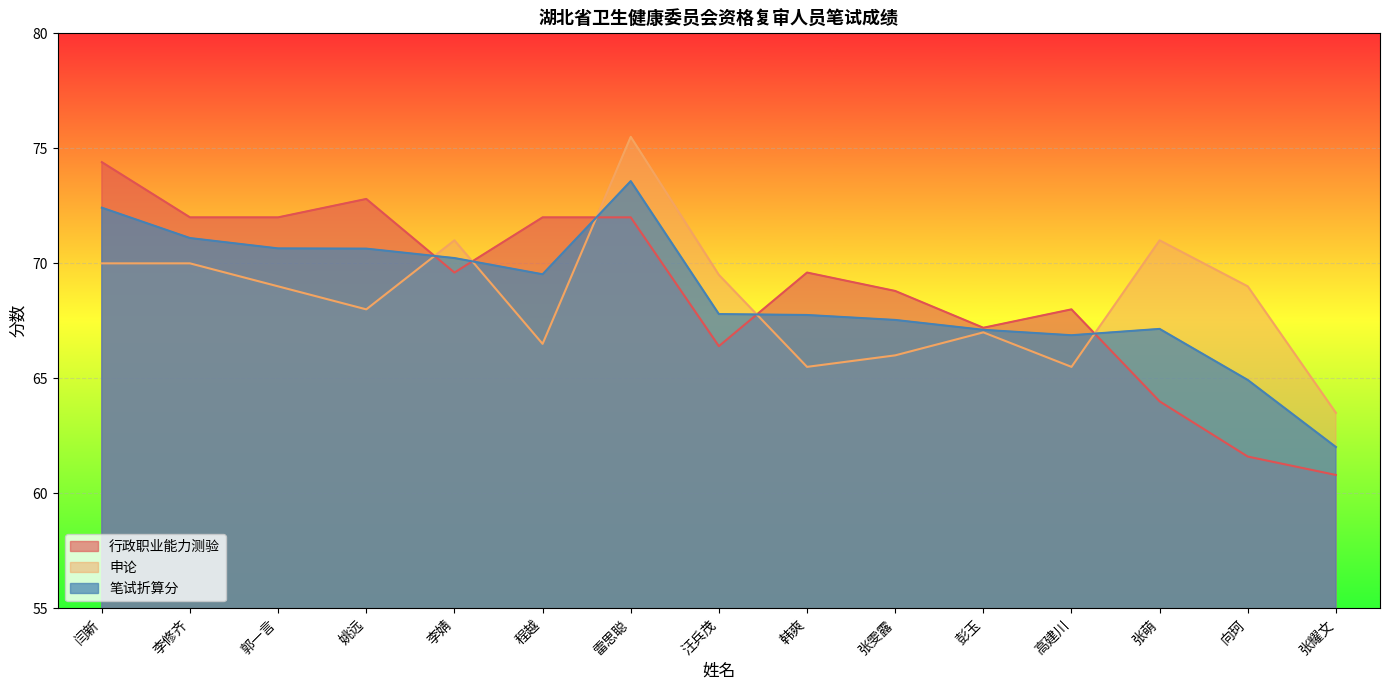

Is the value of 笔试折算分 at 韩爽 greater than the value of 申论 at 雷思聪?

No